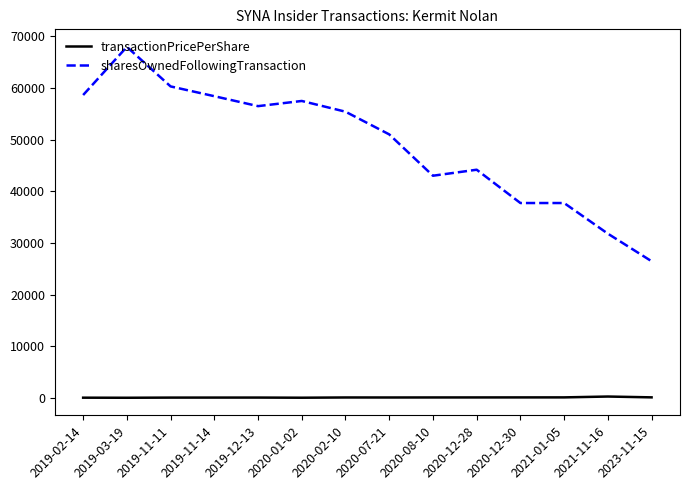

The value of sharesOwnedFollowingTransaction at 2023-11-15 is 15650.6. True or false?

False